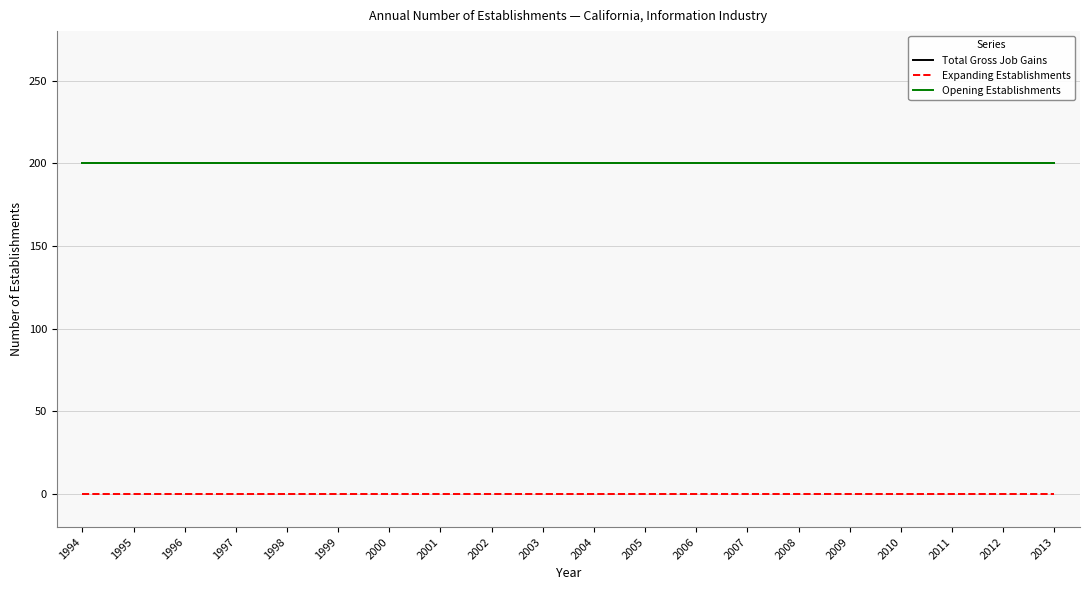

Is it true that Expanding Establishments equals 0 at 2001?

True